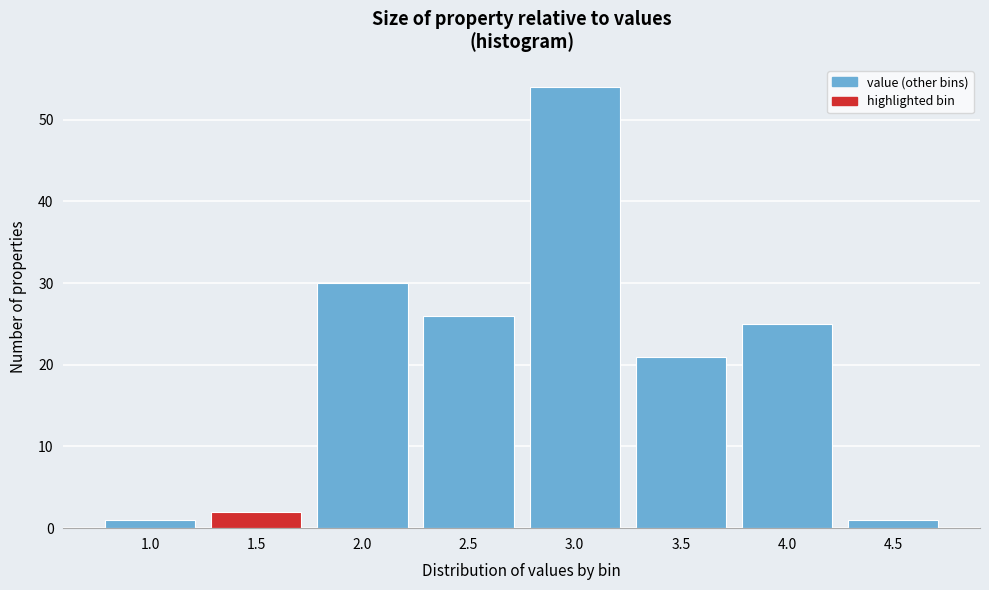

Reading left to right, what are all the values shown in this chart?

1	2	30	26	54	21	25	1